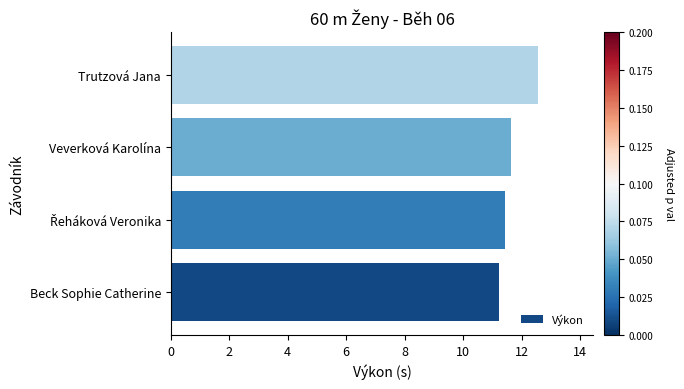

Is it true that the value at Trutzová Jana is 12.6?

True